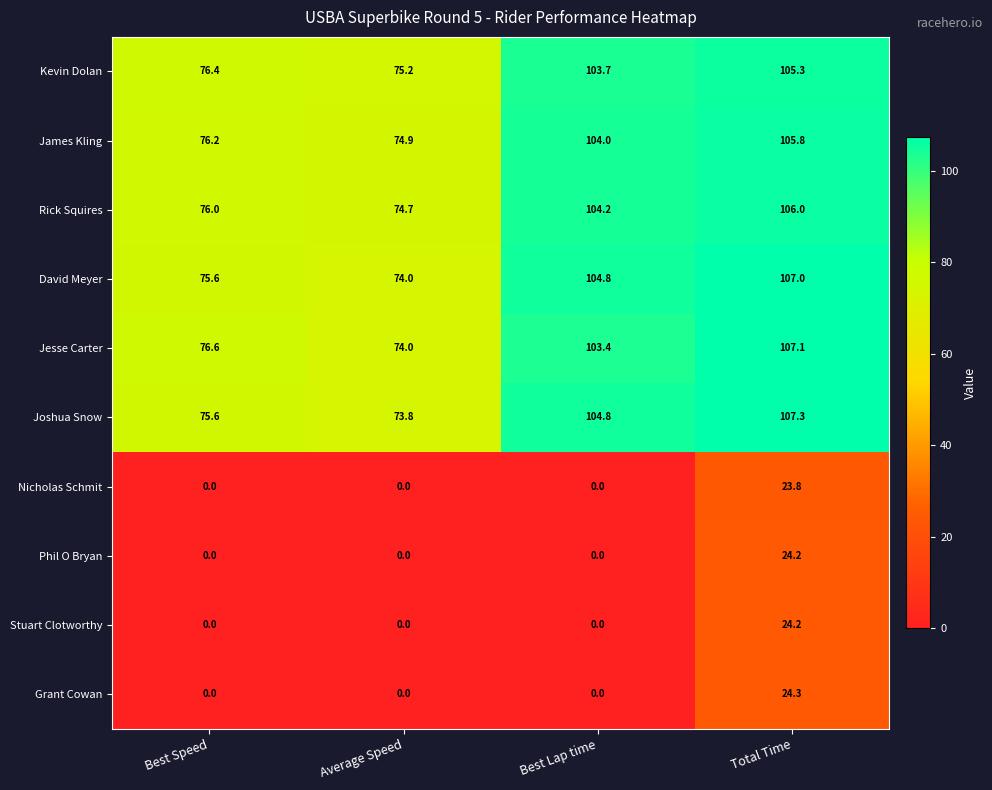

Which series has the largest total across all categories?

Joshua Snow